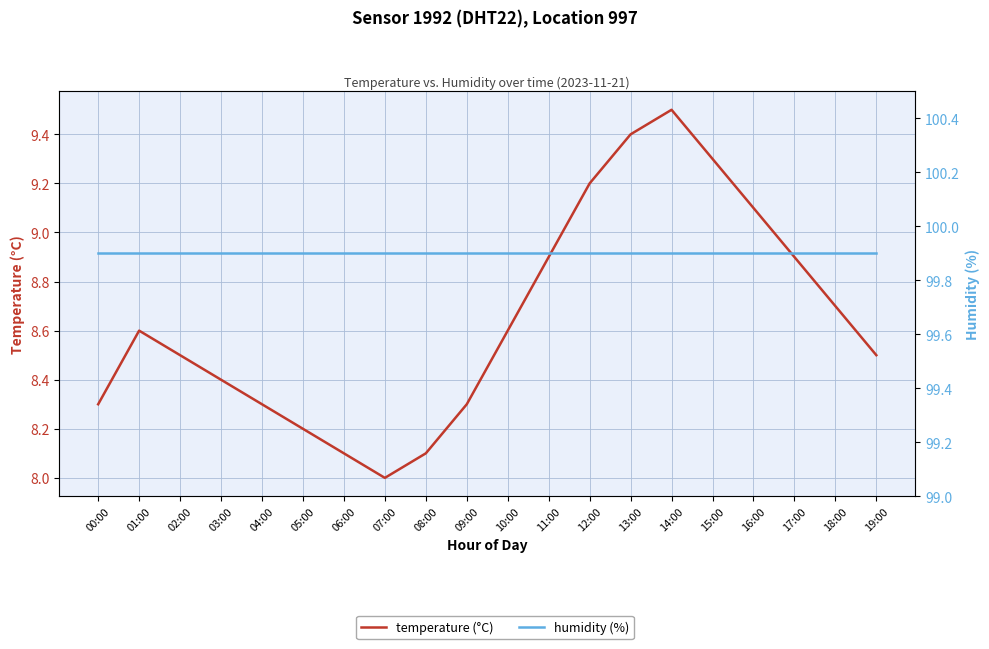

Reading left to right, list all the values displayed in this chart.

temperature (°C): 00:00=8.3	01:00=8.6	02:00=8.5	03:00=8.4	04:00=8.3	05:00=8.2	06:00=8.1	07:00=8.0	08:00=8.1	09:00=8.3	10:00=8.6	11:00=8.9	12:00=9.2	13:00=9.4	14:00=9.5	15:00=9.3	16:00=9.1	17:00=8.9	18:00=8.7	19:00=8.5
humidity (%): 00:00=99.9	01:00=99.9	02:00=99.9	03:00=99.9	04:00=99.9	05:00=99.9	06:00=99.9	07:00=99.9	08:00=99.9	09:00=99.9	10:00=99.9	11:00=99.9	12:00=99.9	13:00=99.9	14:00=99.9	15:00=99.9	16:00=99.9	17:00=99.9	18:00=99.9	19:00=99.9